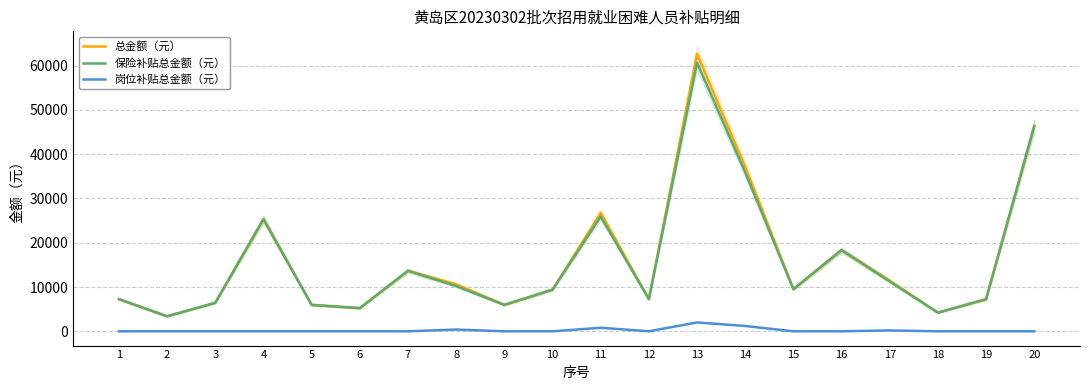

How many lines are shown in the chart?

3